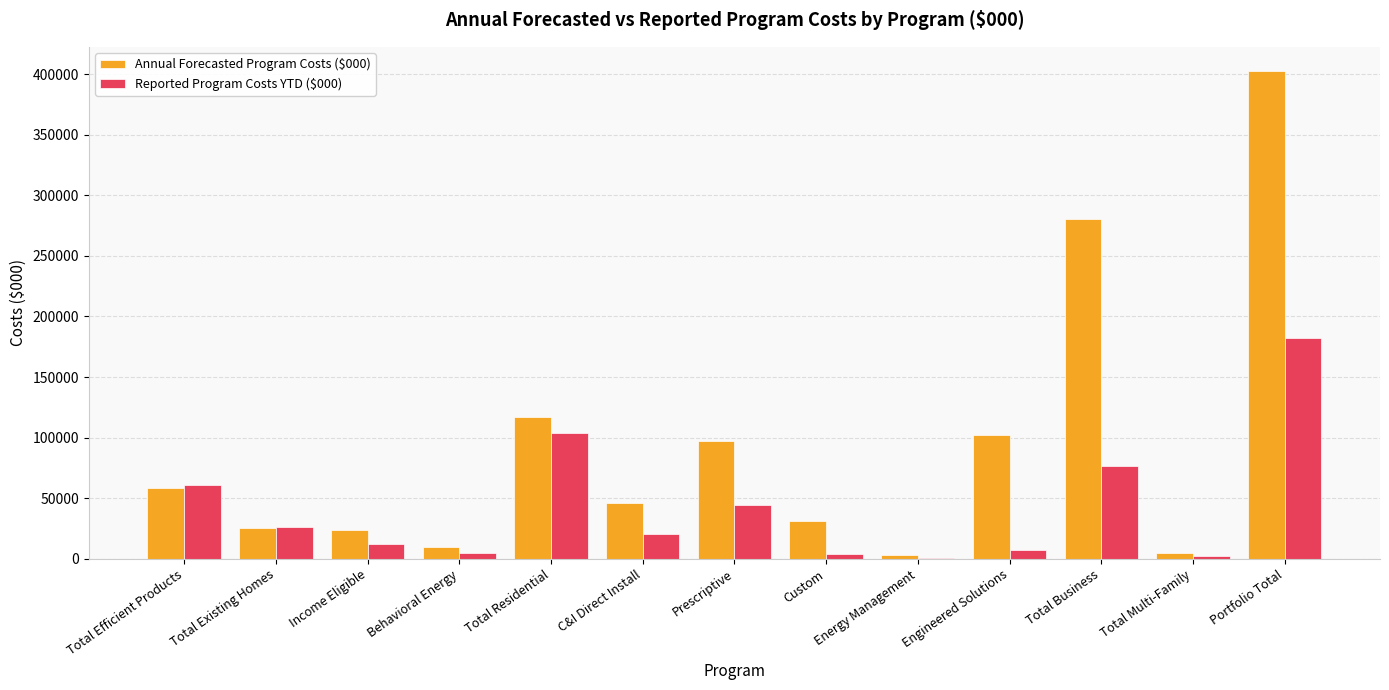

What is the maximum value for Reported Program Costs YTD ($000)?

182408.8